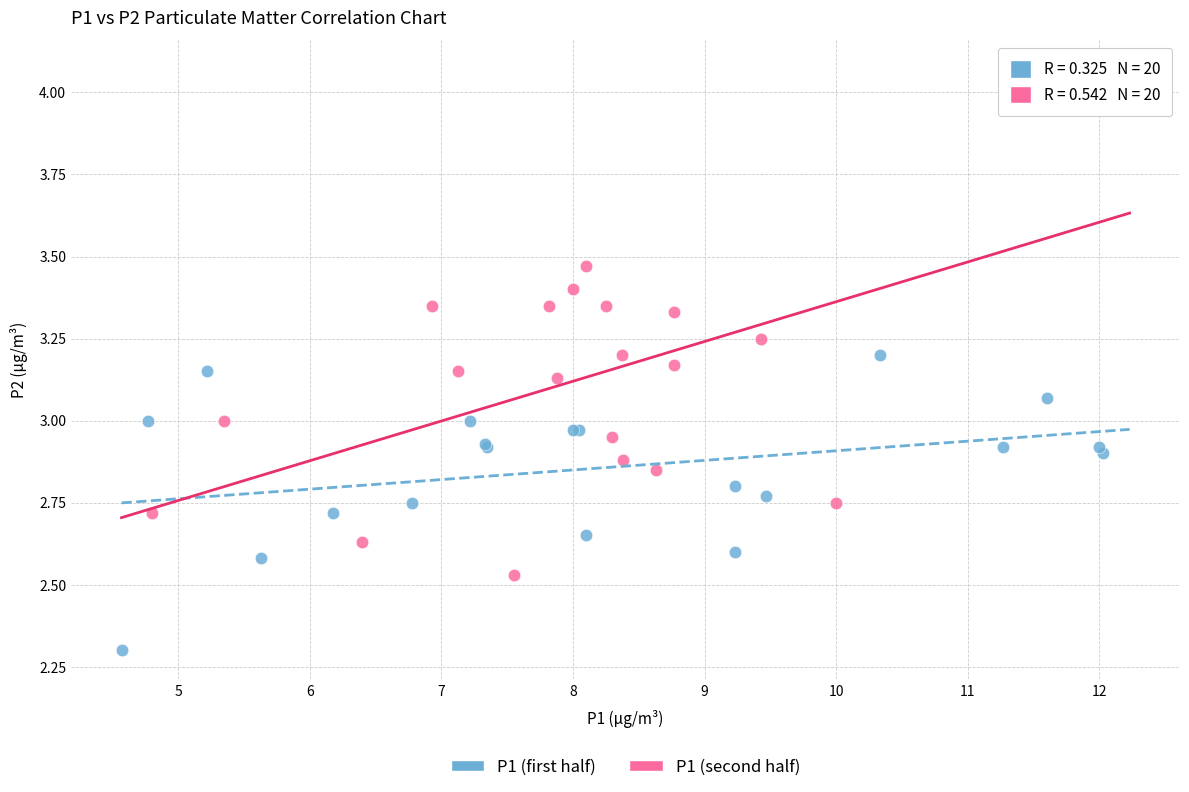

Which series contains the lowest Y value?

P1 (first half)